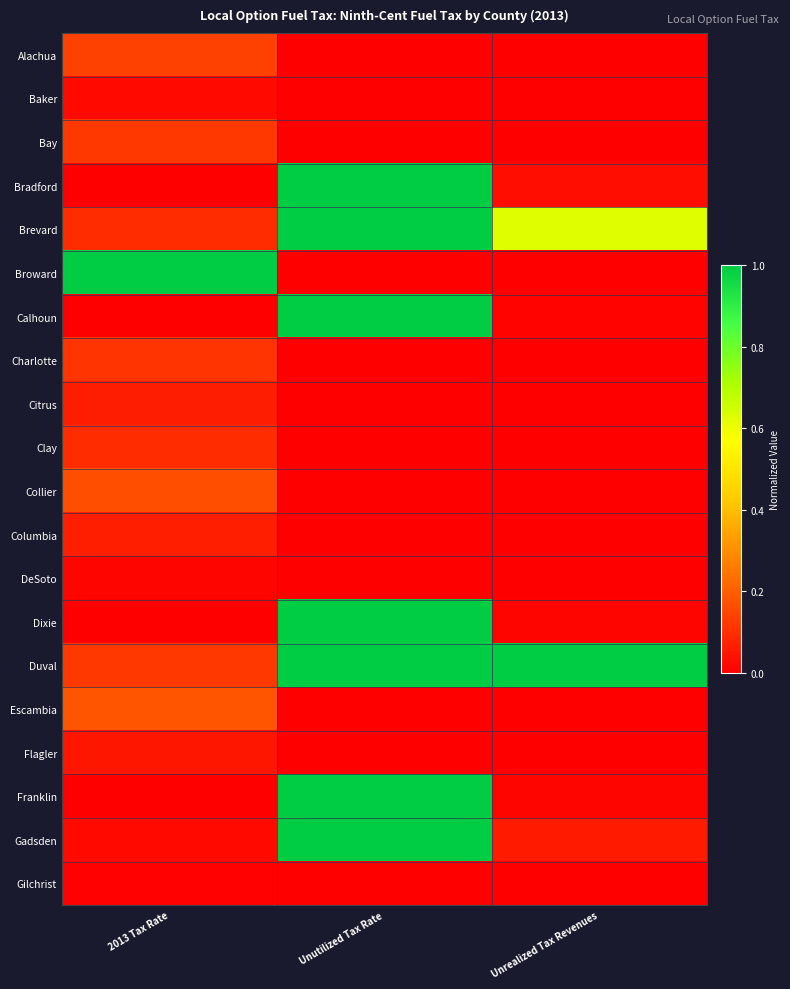

List the series in order of their peak value, lowest first.

Gilchrist, DeSoto, Baker, Flagler, Citrus, Columbia, Clay, Charlotte, Bay, Alachua, Collier, Escambia, Bradford, Brevard, Broward, Calhoun, Dixie, Duval, Franklin, Gadsden